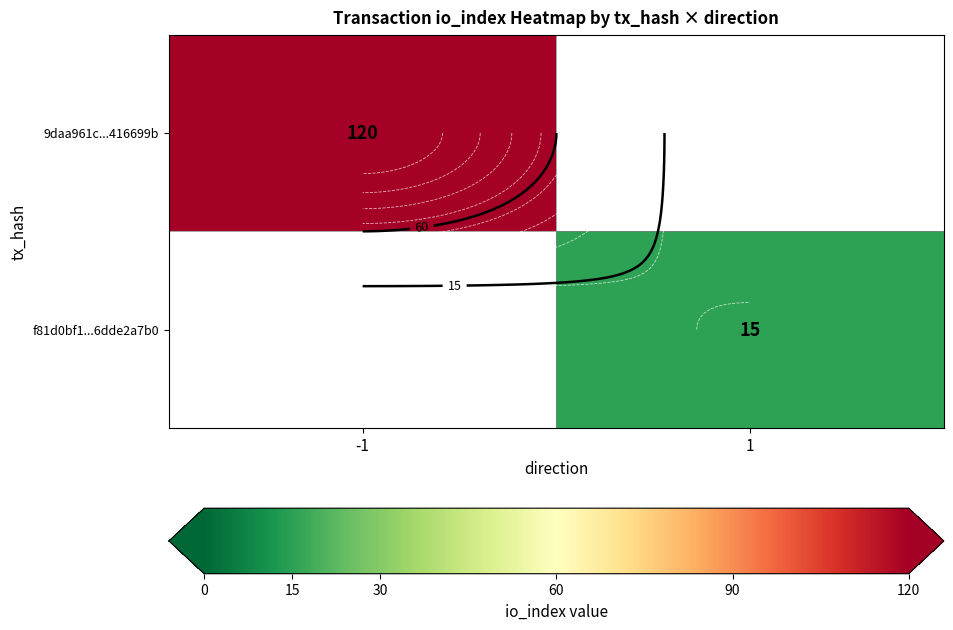

Is the value of f81d0bf1...6dde2a7b0 at -1 greater than the value of 9daa961c...416699b at -1?

No